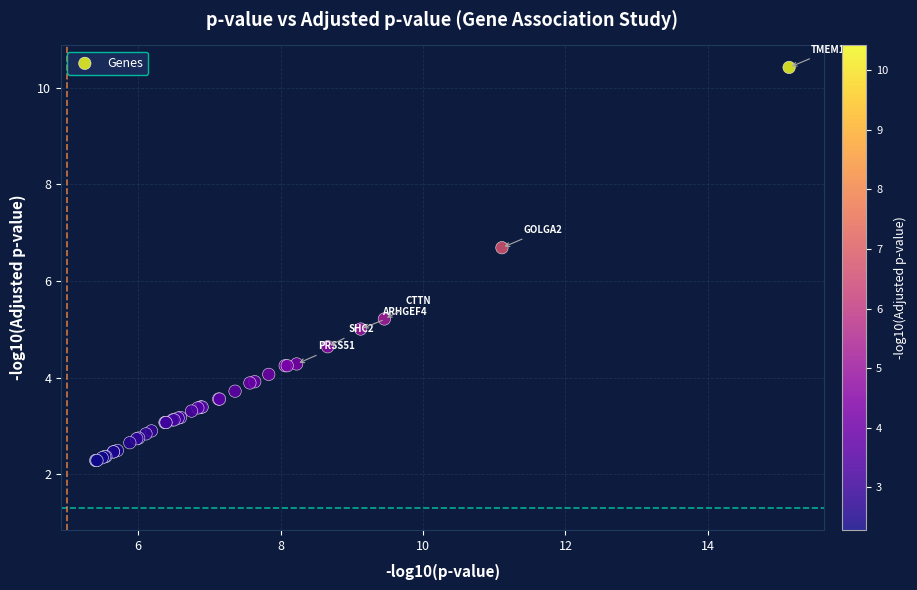

What Y value in the scatter plot is closest to 6?

6.7